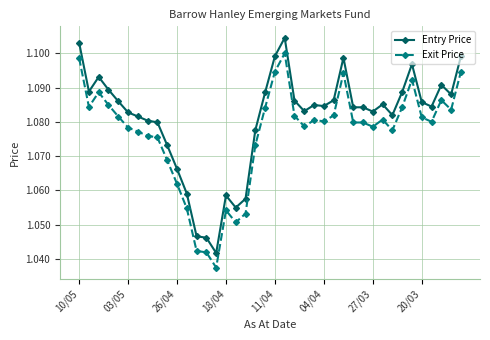

How many categories are shown in the chart?

40